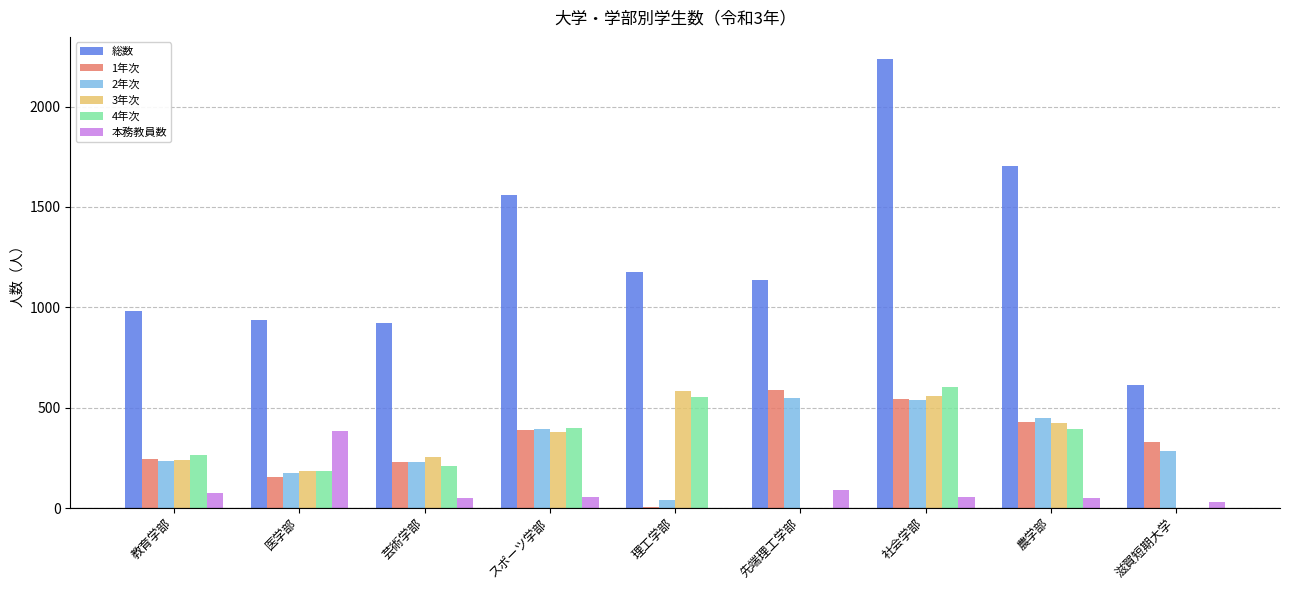

Is the value of 本務教員数 at 教育学部 greater than the value of 総数 at 芸術学部?

No